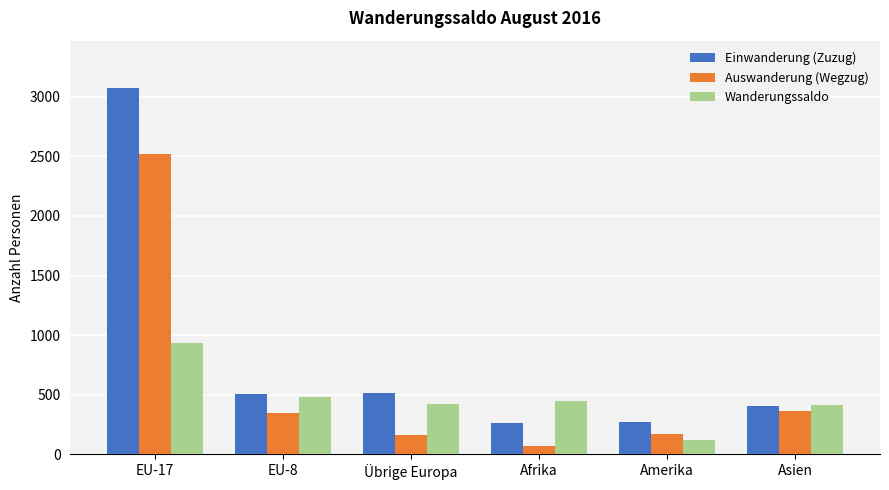

How many series are shown in this chart?

3